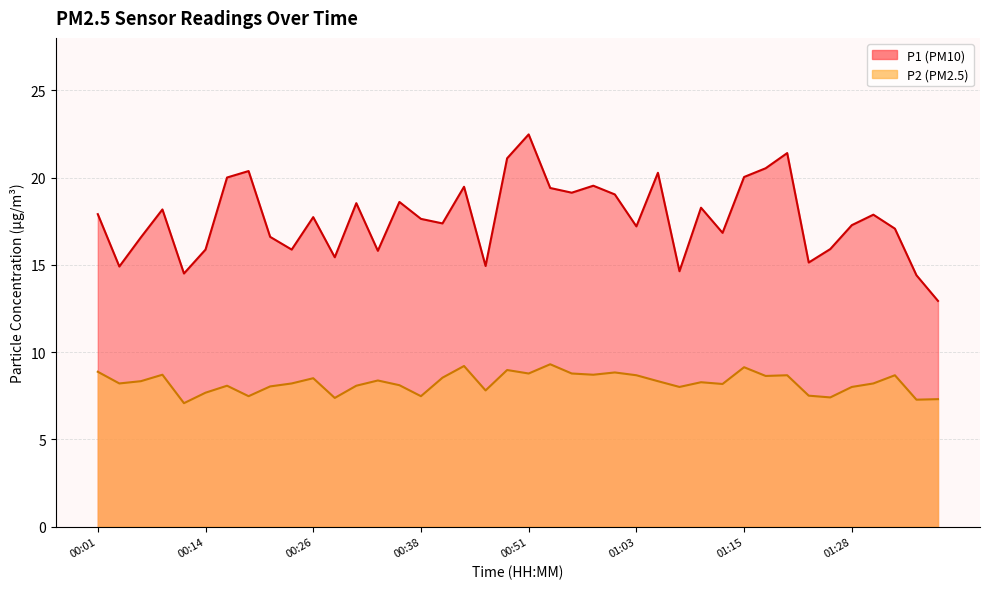

True or false: P2 and P1 intersect in this chart.

False